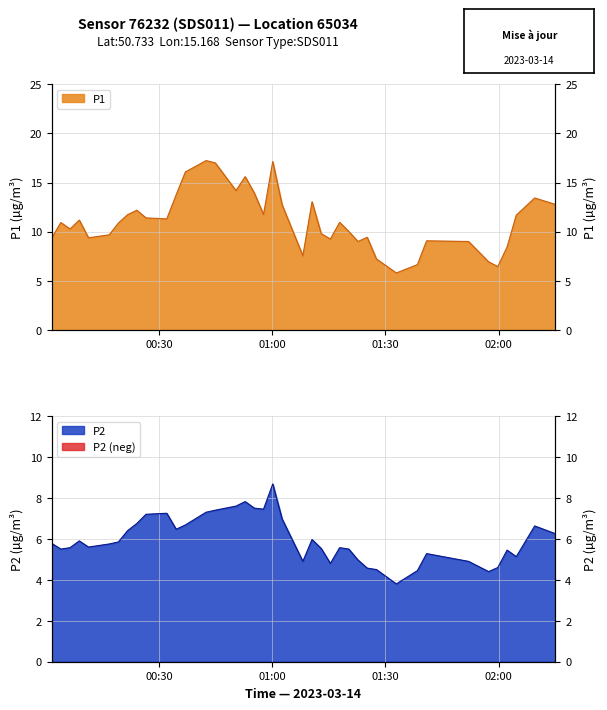

Does the chart have visible grid lines?

Yes